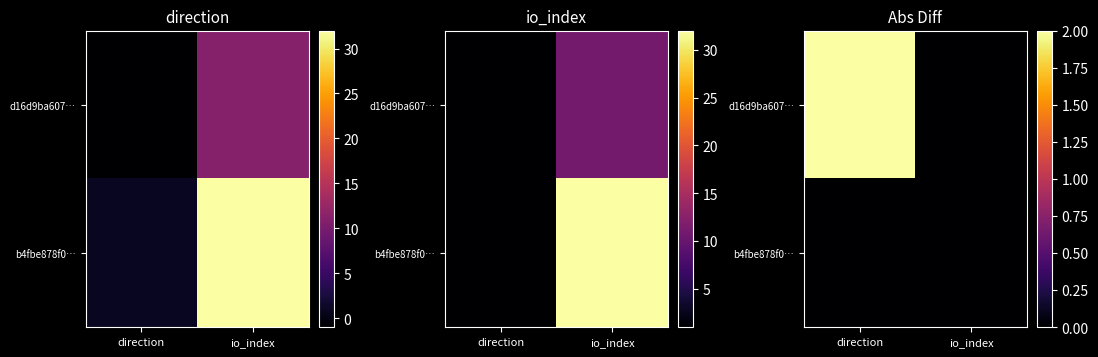

At how many categories does at least one series exceed 1?

1